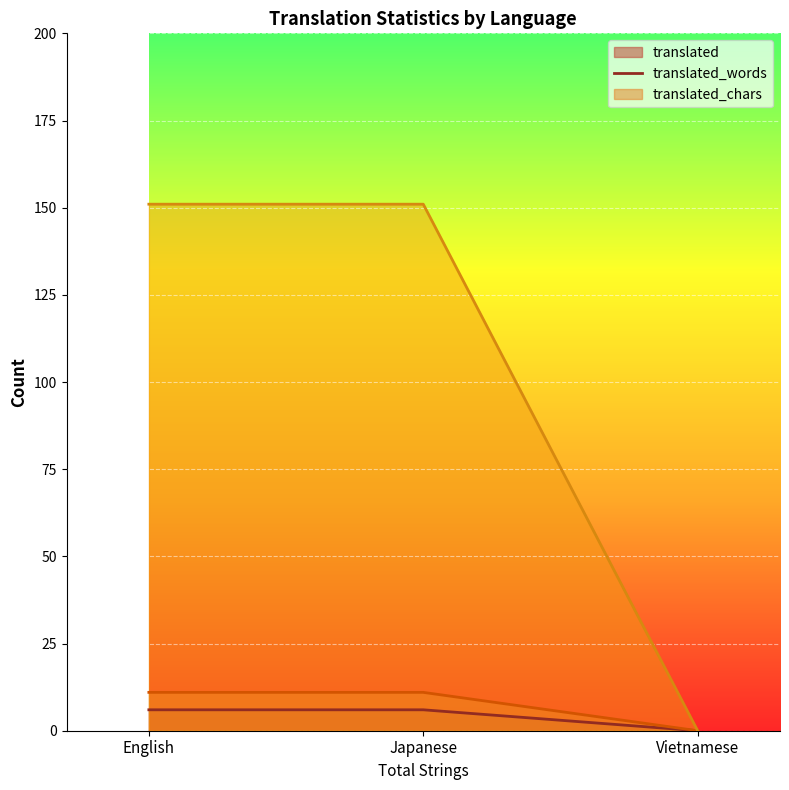

Reading left to right, what are all the values shown in this chart?

translated: English=6	Japanese=6	Vietnamese=0
translated_words: English=11	Japanese=11	Vietnamese=0
translated_chars: English=151	Japanese=151	Vietnamese=0